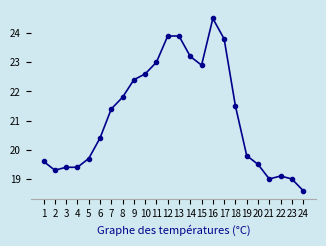

True or false: there are more than 0 points higher than both neighbors.

True